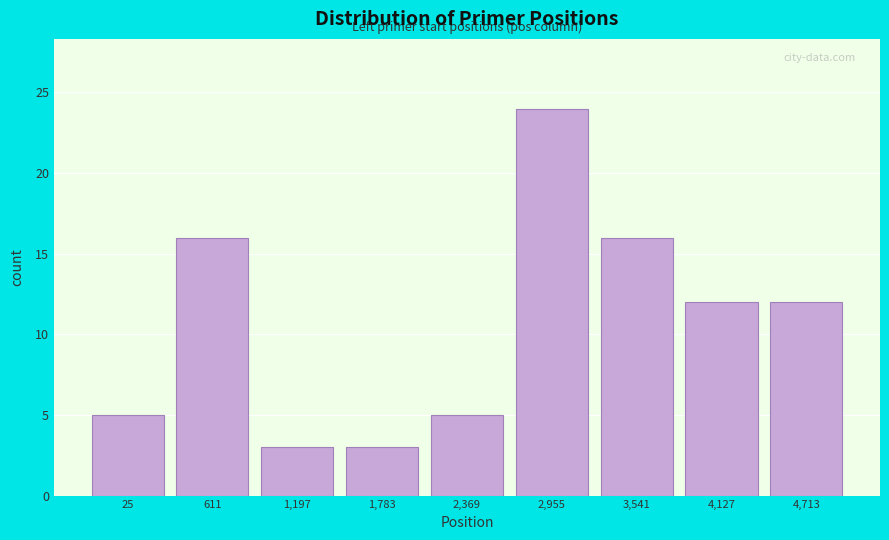

Reading left to right, transcribe all the data shown in this chart.

25=5	611=16	1,197=3	1,783=3	2,369=5	2,955=24	3,541=16	4,127=12	4,713=12